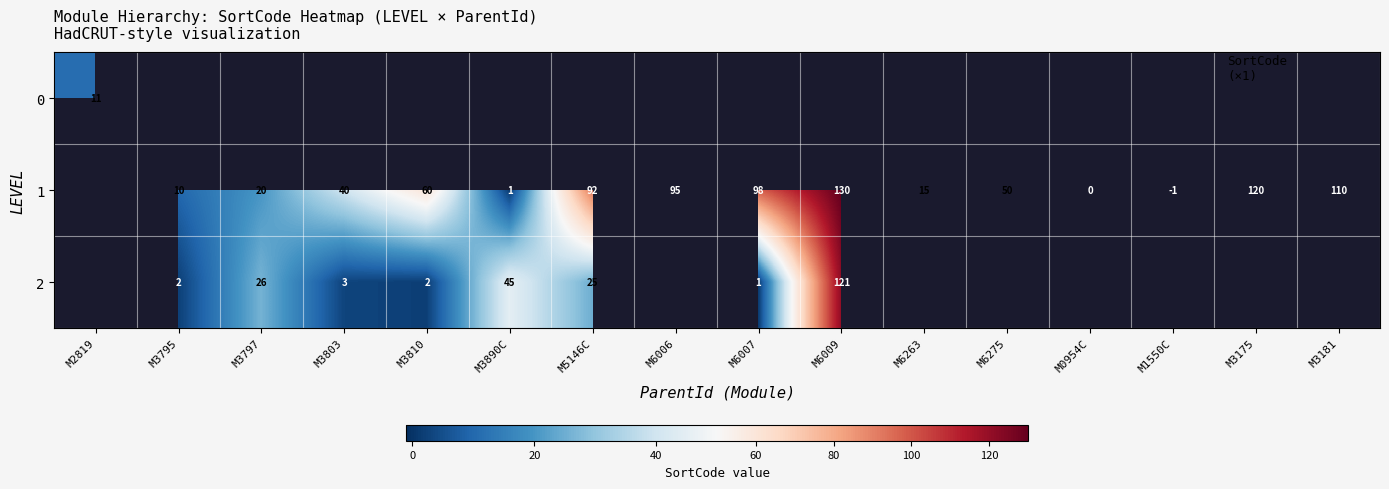

Is the value of 1 at M6009 greater than the value of 2 at M3803?

Yes